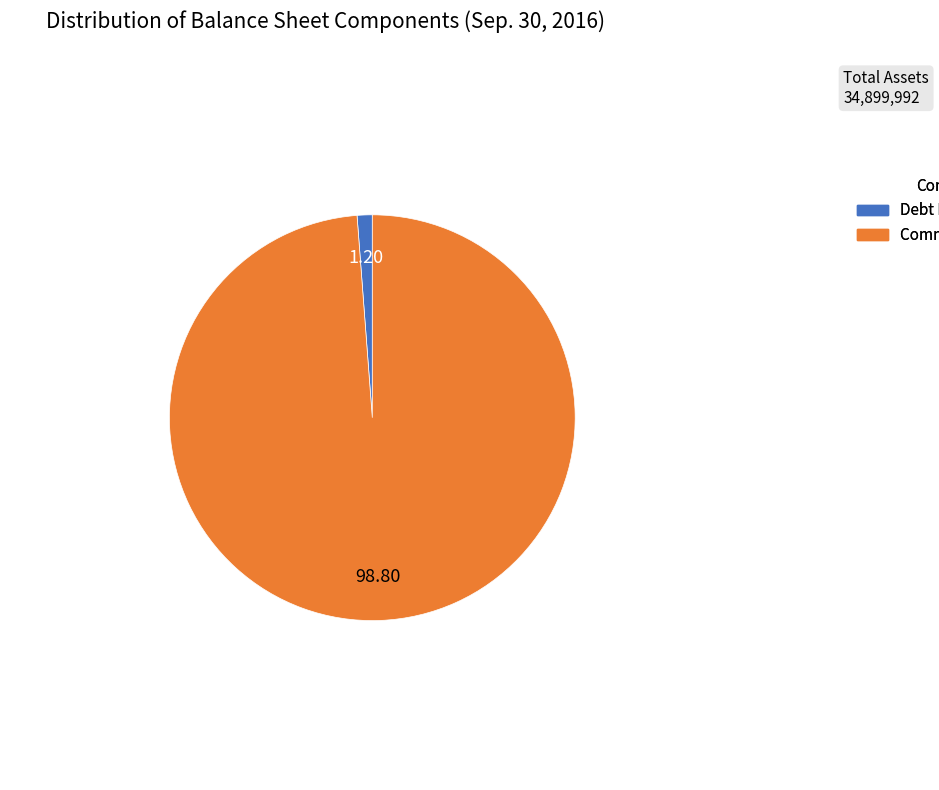

Is there any slice that represents more than half of the pie?

Yes